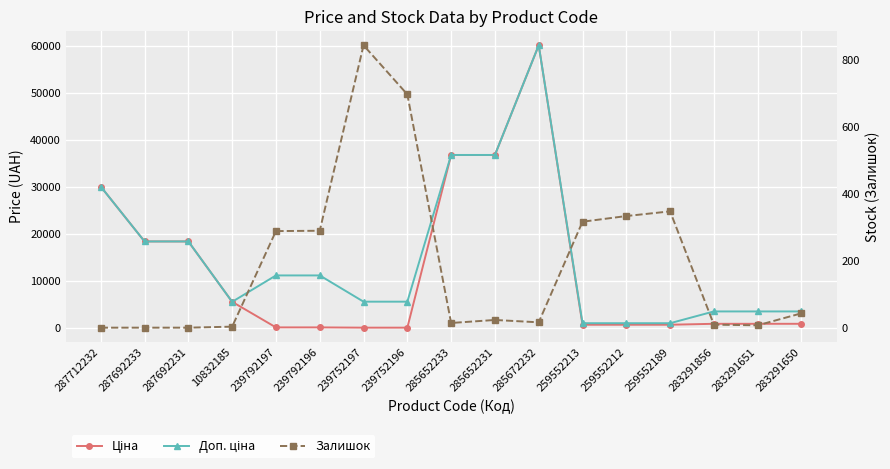

Between 259552189 and 287712232, which is larger?

287712232